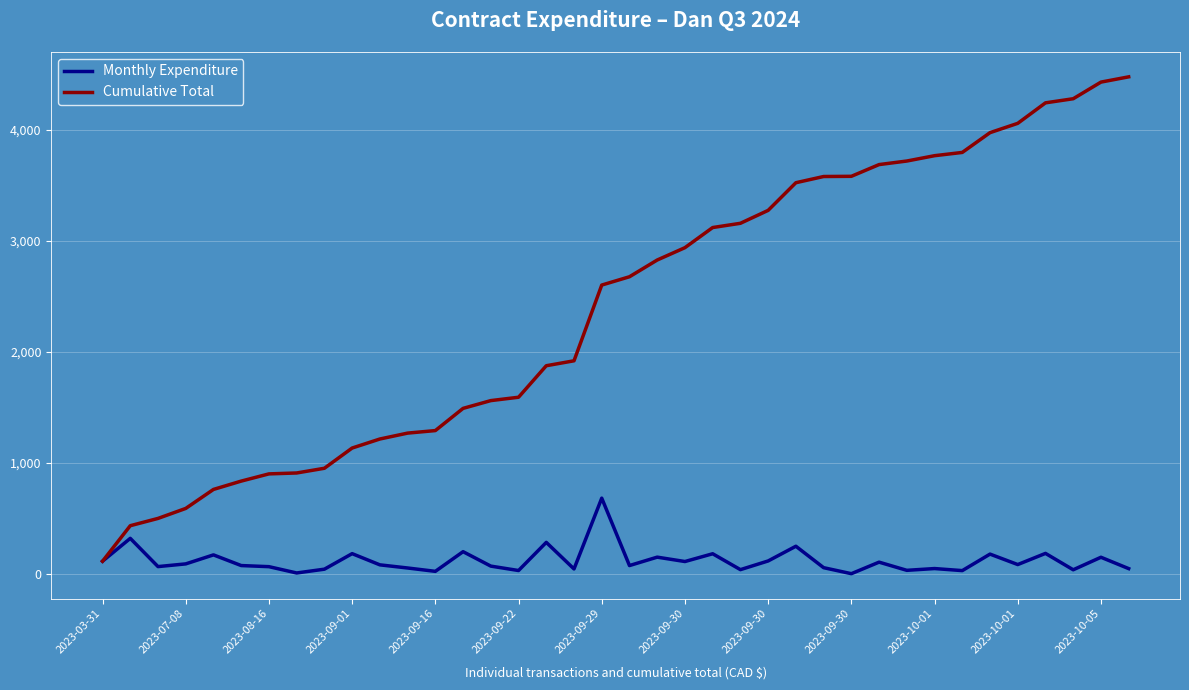

Rank the series by their average value, from lowest to highest.

Monthly Expenditure, Cumulative Total